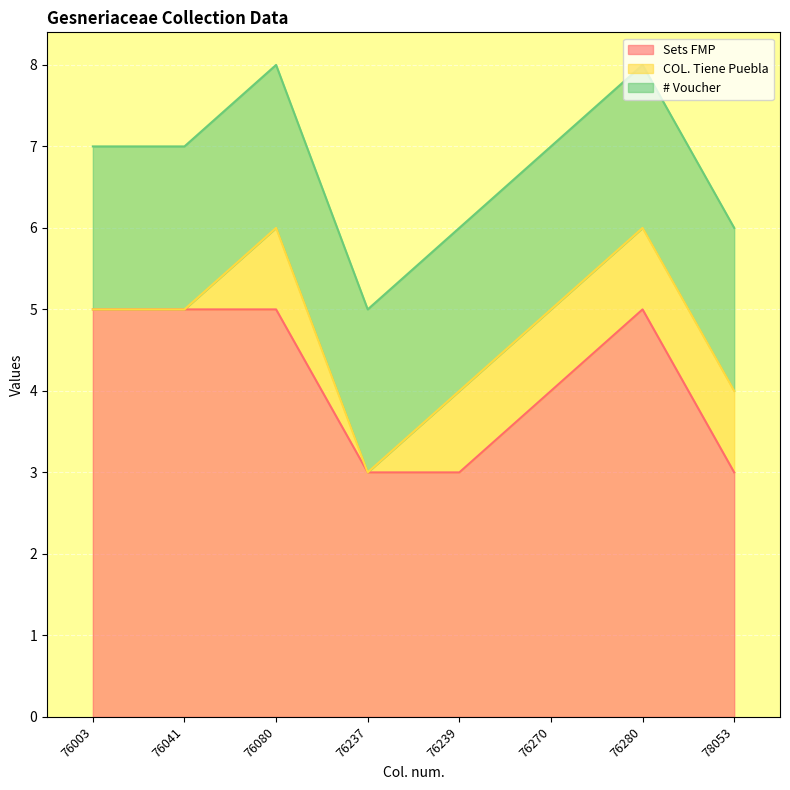

True or false: COL. Tiene Puebla and # Voucher intersect in this chart.

False